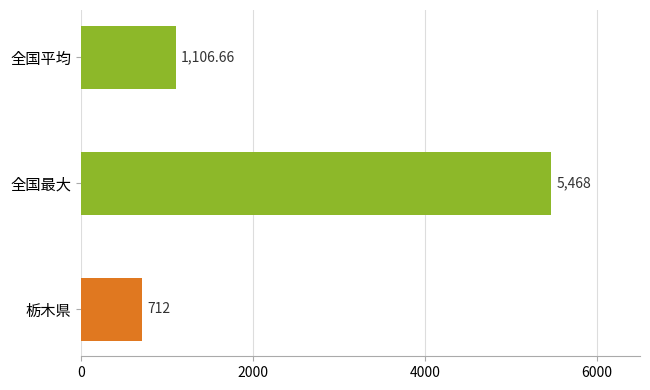

Approximately how many times larger is the value at 全国最大 compared to 全国平均?

4.9